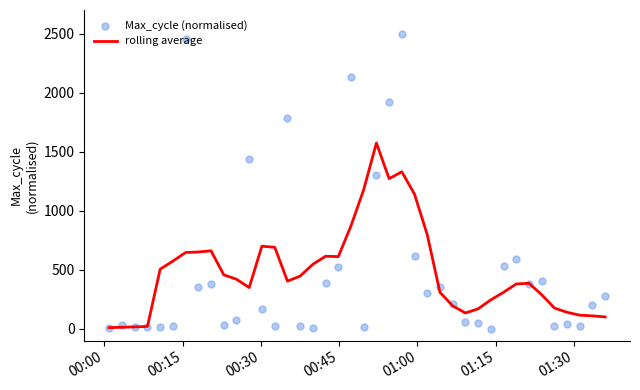

Which series has the largest Y range (max minus min)?

Max_cycle (normalised)